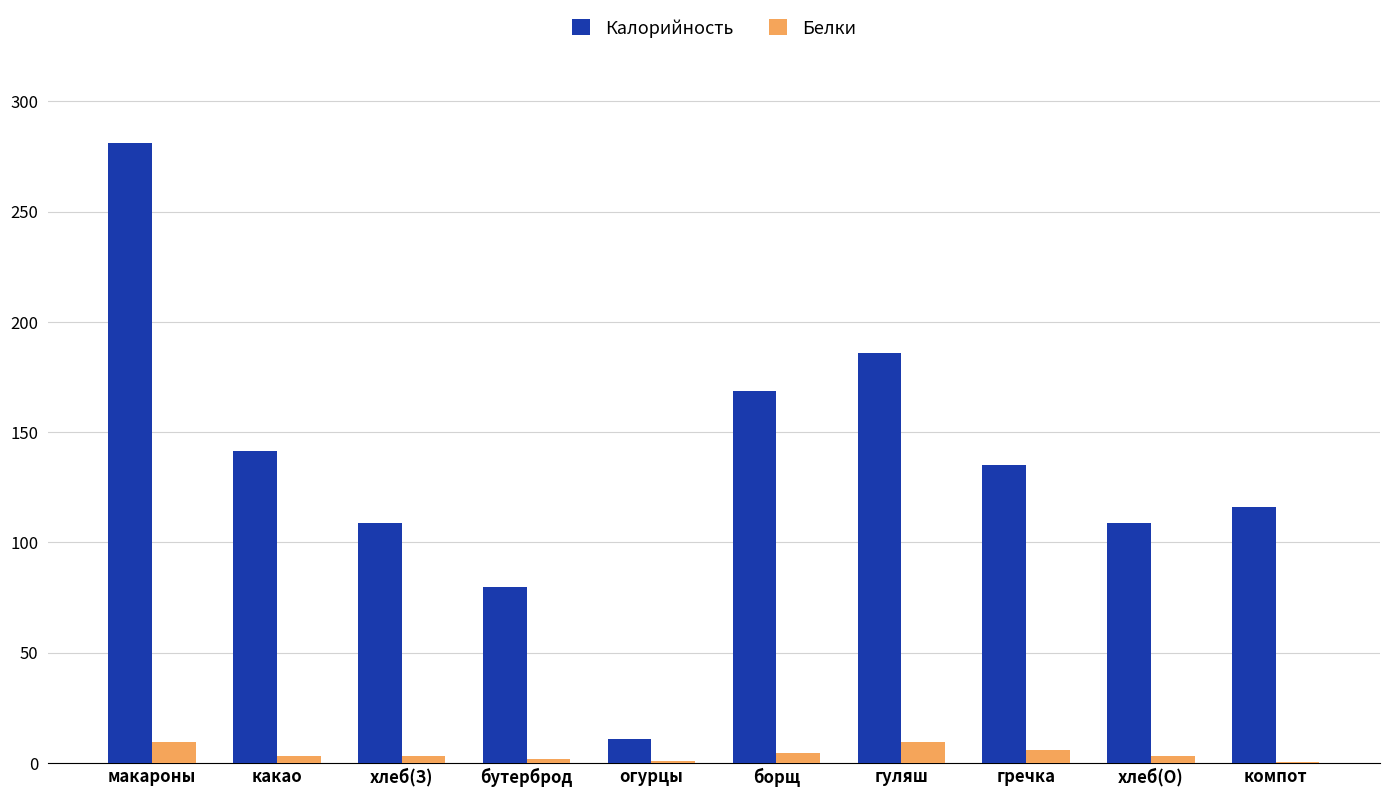

The Калорийность series shows 168.5 at борщ. True or false?

True